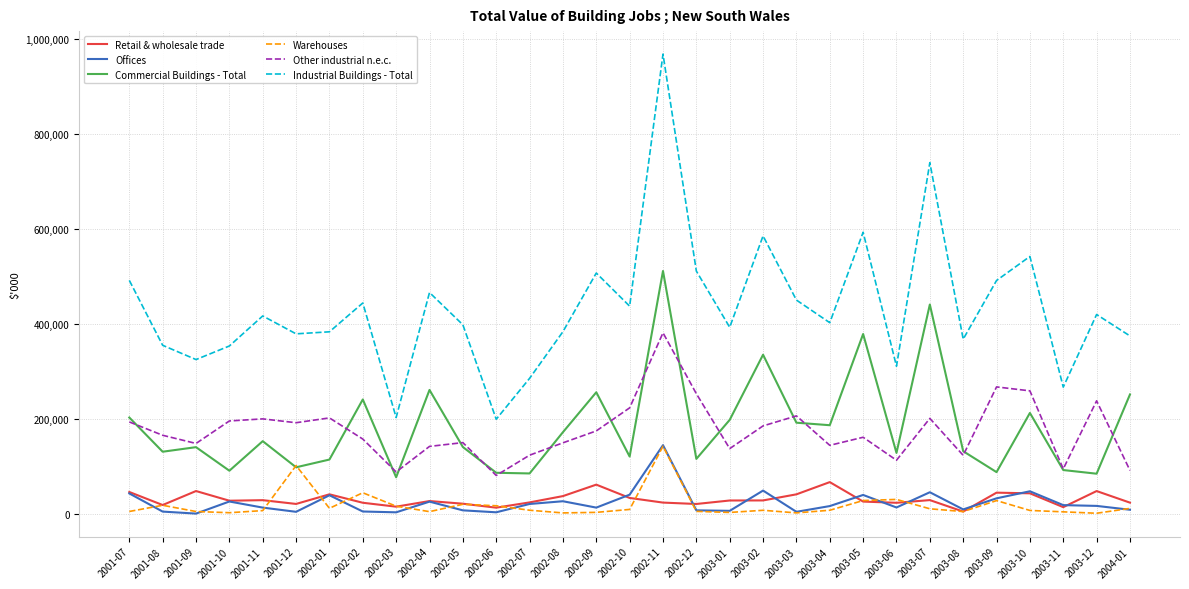

Which series has the largest total across all categories?

Industrial Buildings - Total